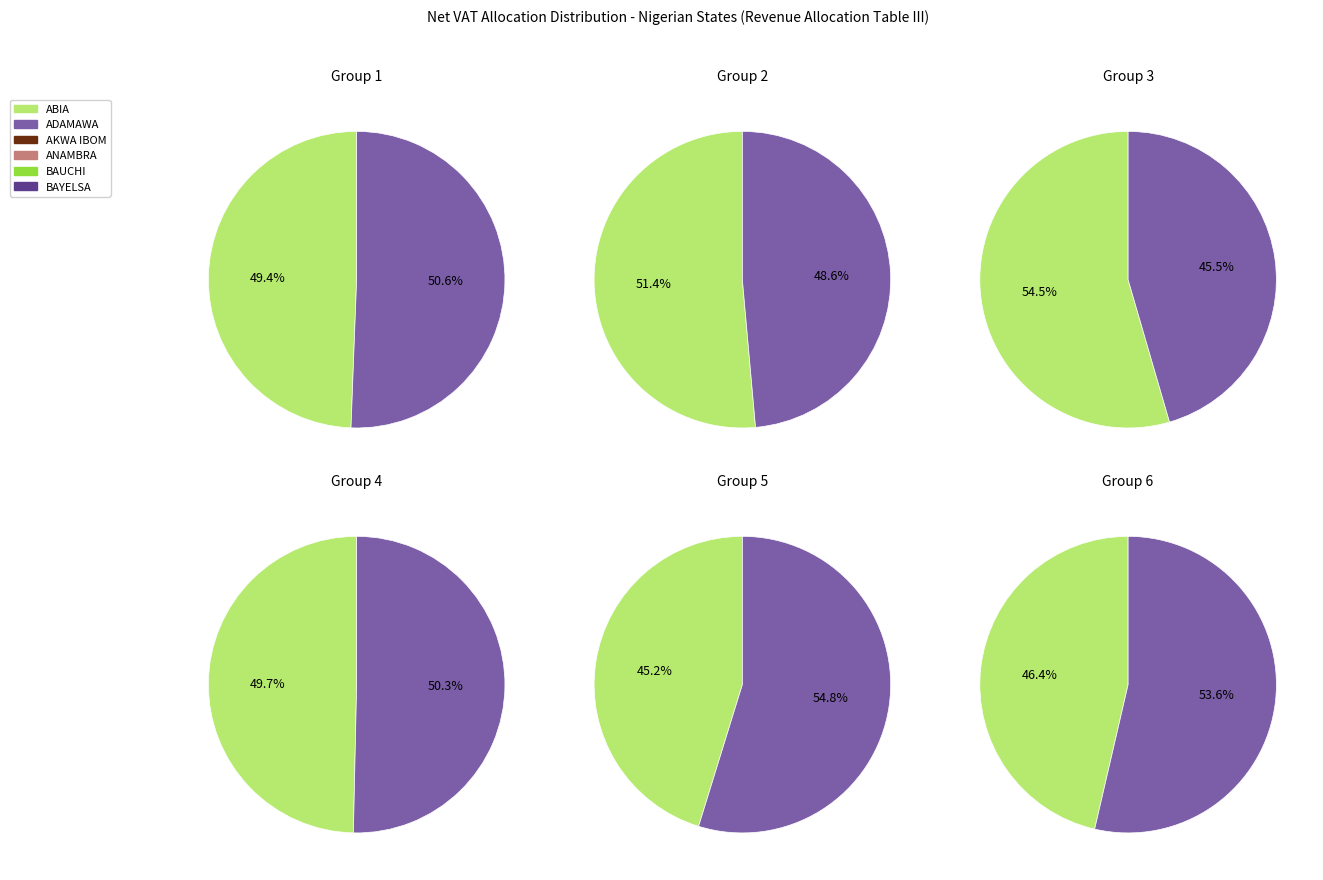

Count the number of slices in the pie.

12